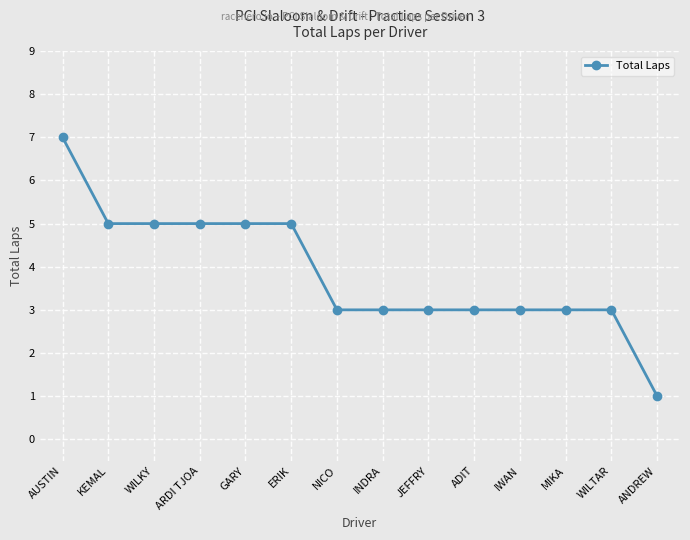

The chart shows a value of 1 at WILTAR. True or false?

False